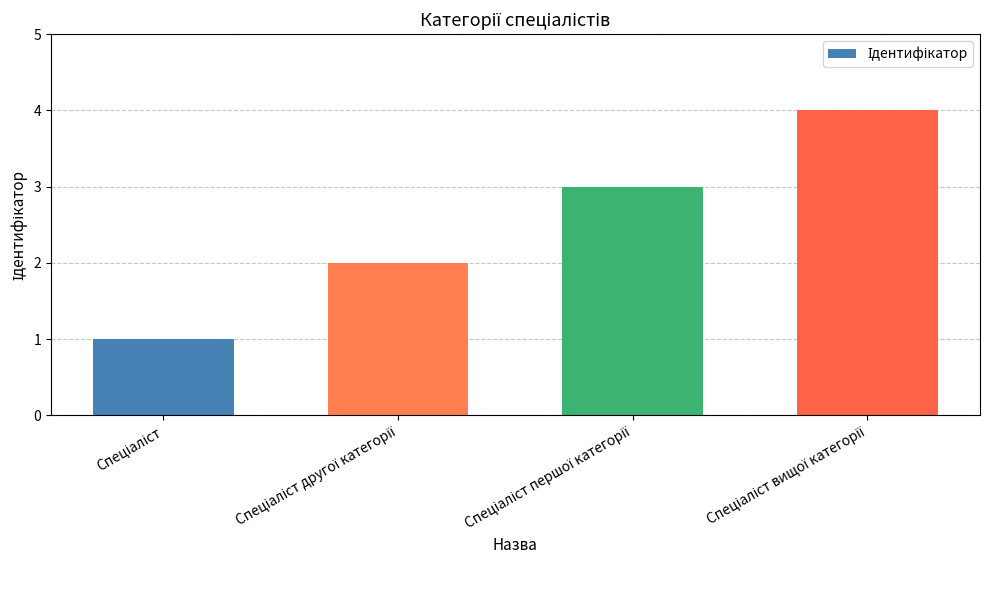

What is the sum of all values?

10